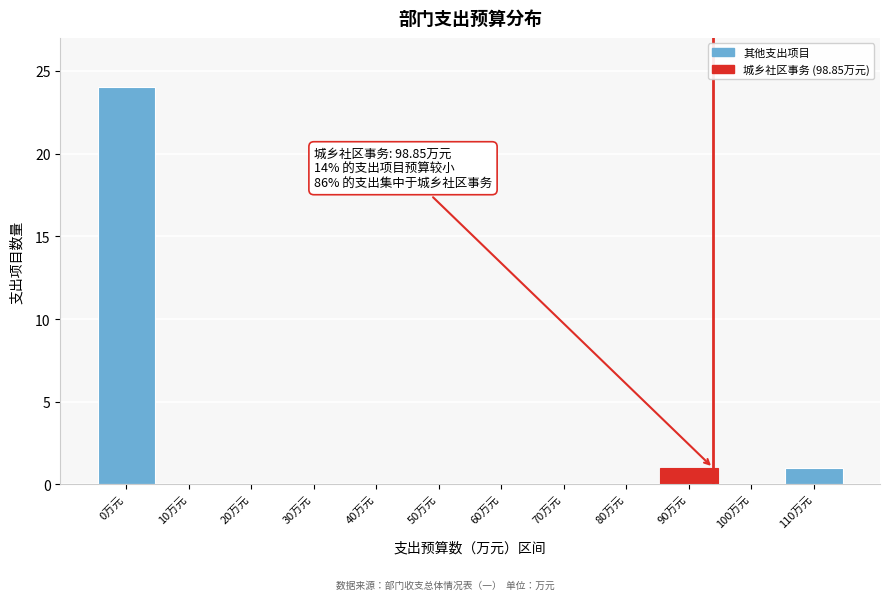

Reading left to right, extract all data points from this chart.

0万元=24	10万元=0	20万元=0	30万元=0	40万元=0	50万元=0	60万元=0	70万元=0	80万元=0	90万元=1	100万元=0	110万元=1